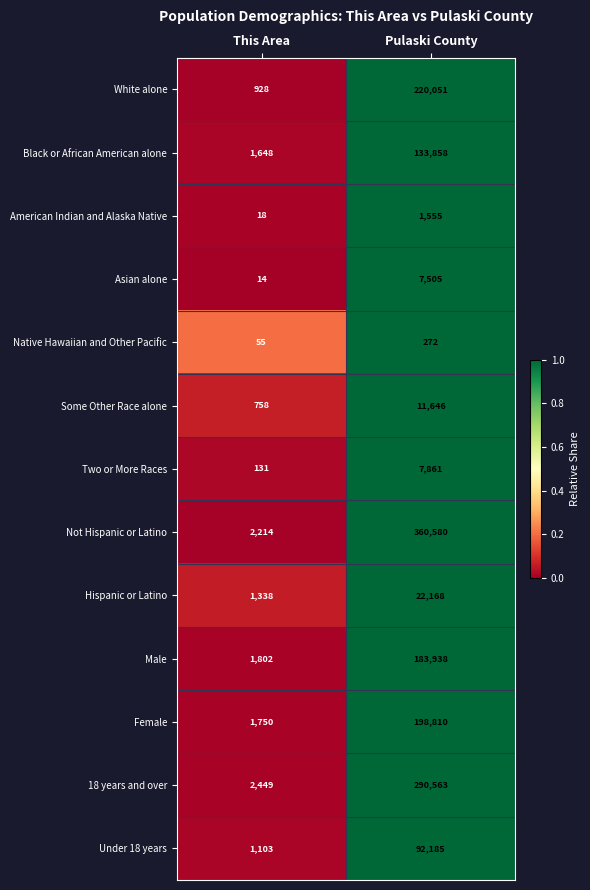

Reading left to right, extract all data points from this chart.

White alone: 928	220051
Black or African American alone: 1648	133858
American Indian and Alaska Native: 18	1555
Asian alone: 14	7505
Native Hawaiian and Other Pacific: 55	272
Some Other Race alone: 758	11646
Two or More Races: 131	7861
Not Hispanic or Latino: 2214	360580
Hispanic or Latino: 1338	22168
Male: 1802	183938
Female: 1750	198810
18 years and over: 2449	290563
Under 18 years: 1103	92185